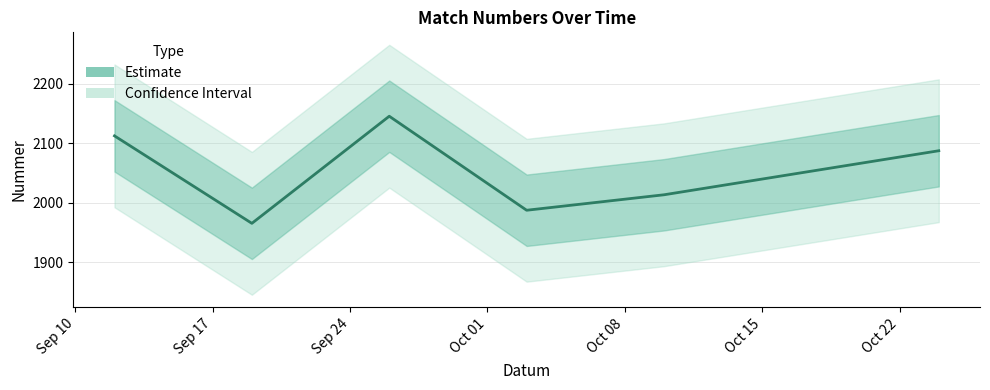

At which category does the data reach its first local peak?

2018-09-26